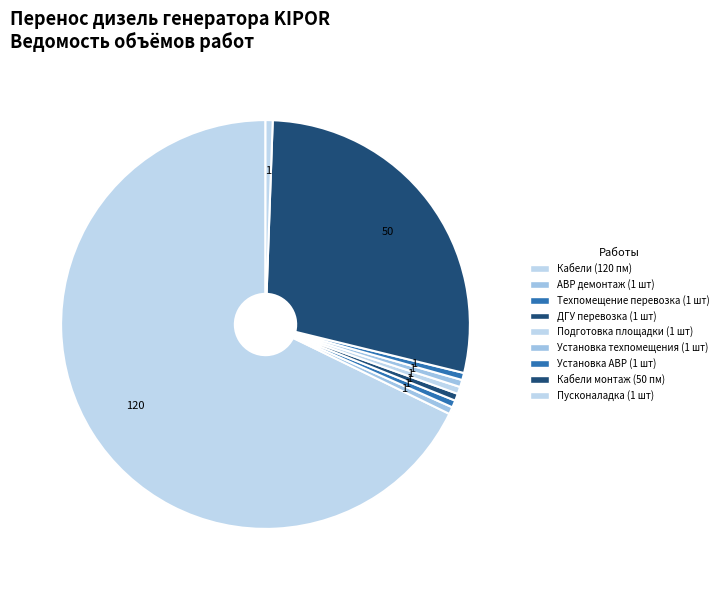

To the nearest percent, what is the average slice percentage?

11%